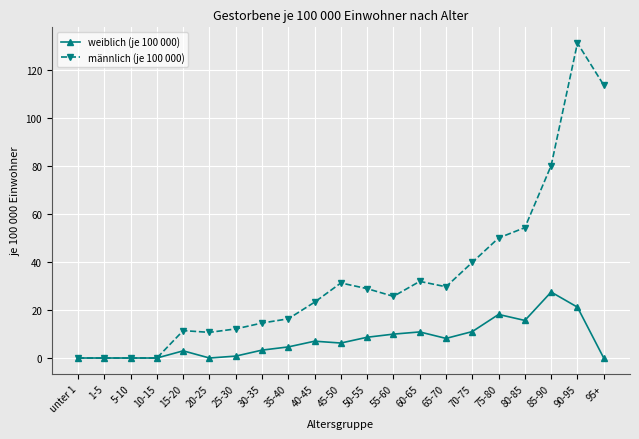

The value of männlich (je 100 000) at 10-15 is -74.7. True or false?

False